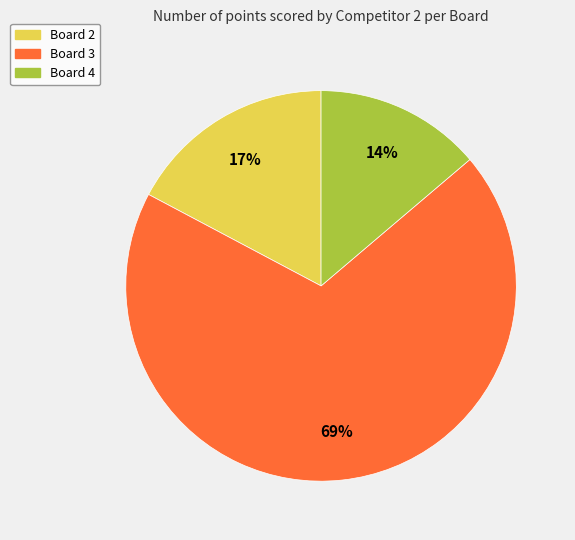

To the nearest percent, what is the average slice percentage?

33%